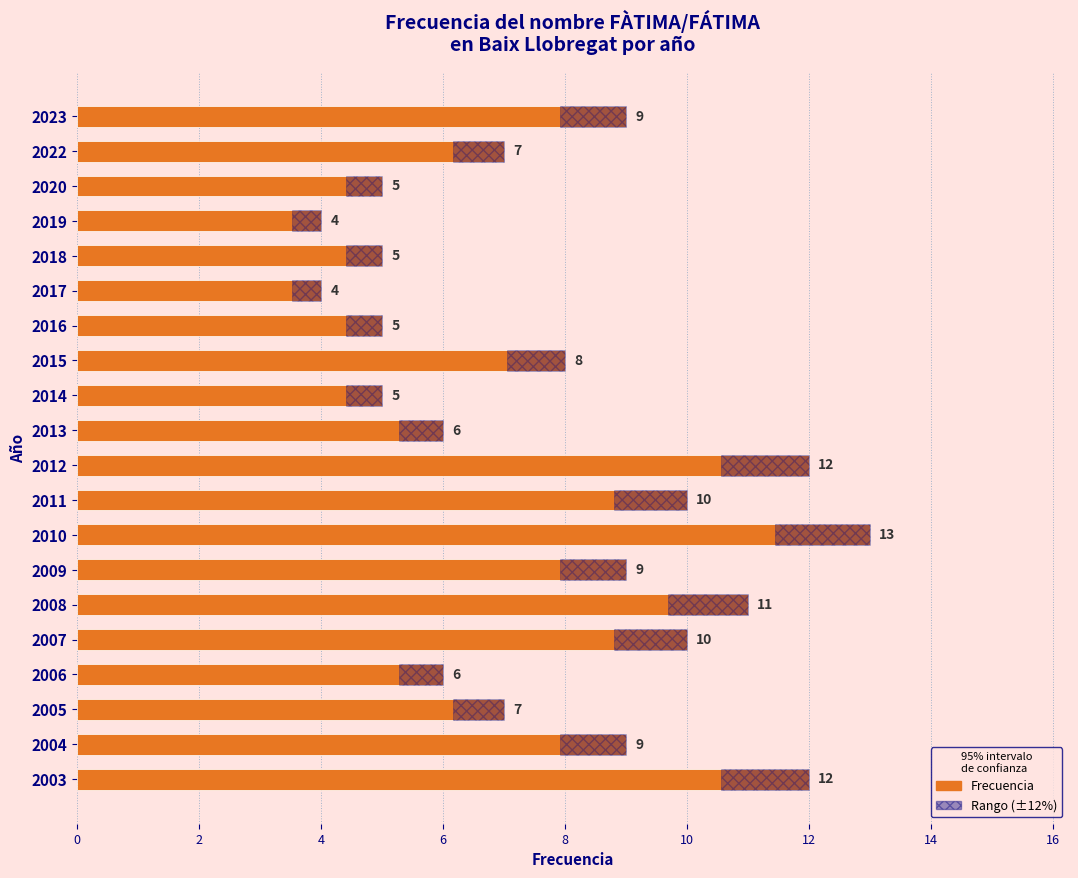

What is the change in value from 2011 to 2004?

-1